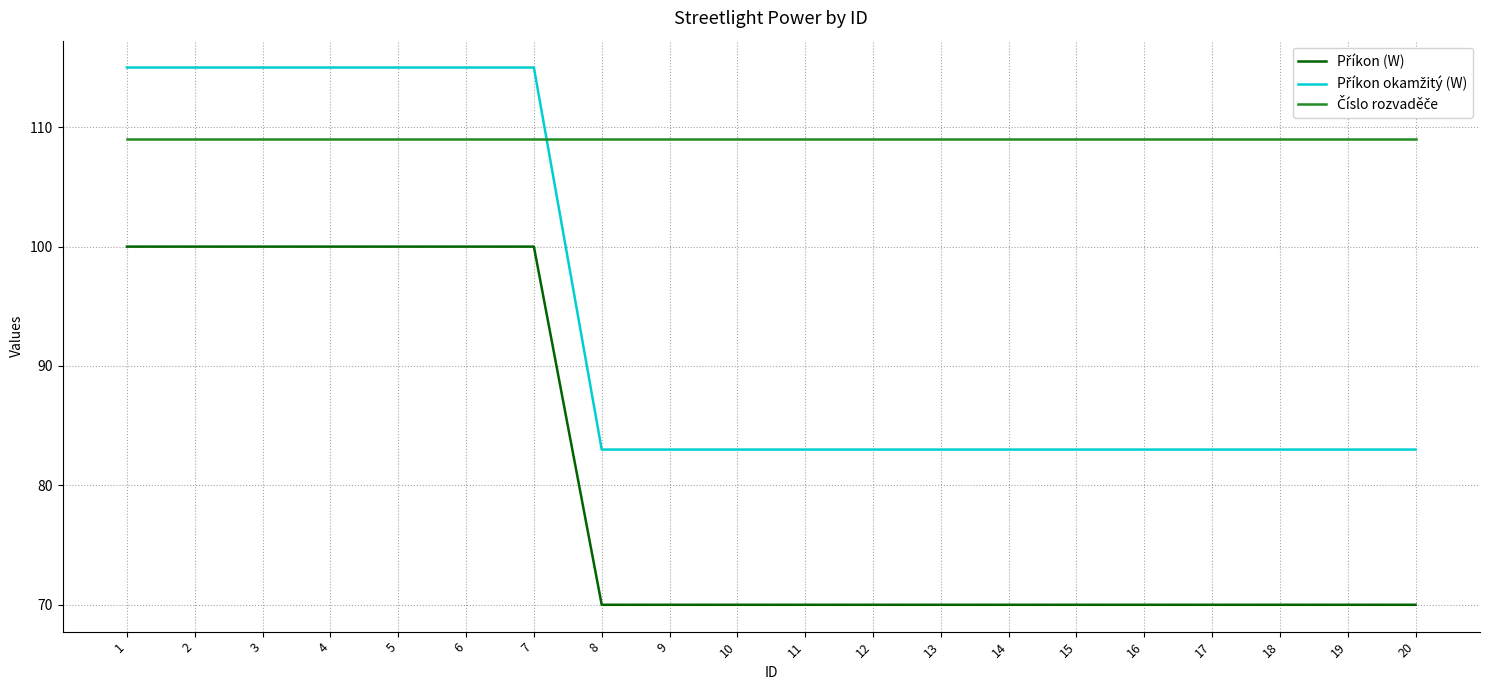

What is the minimum value shown in the chart?

70